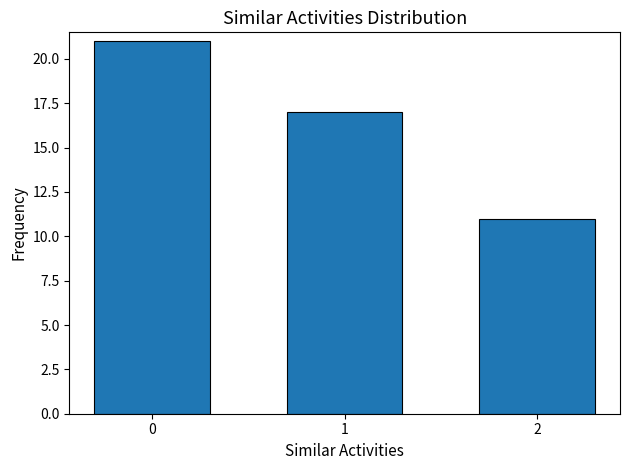

Reading left to right, extract all data points from this chart.

0=21	1=17	2=11